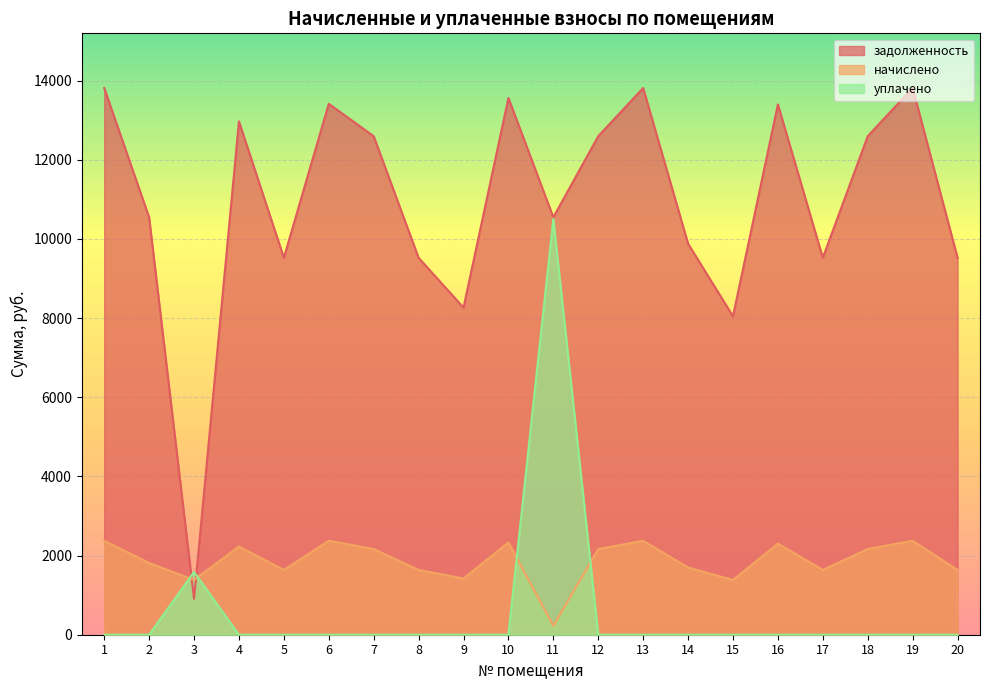

Does the chart display data point markers on the line(s)?

No